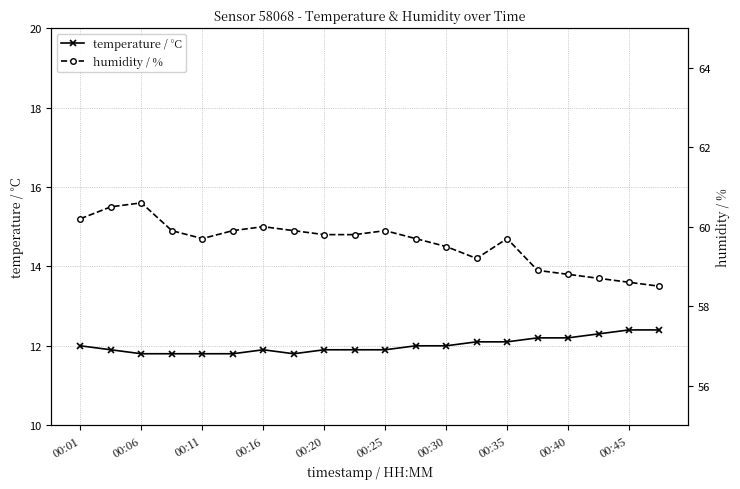

In temperature / °C, how many points are higher than both neighbors (excluding endpoints)?

1